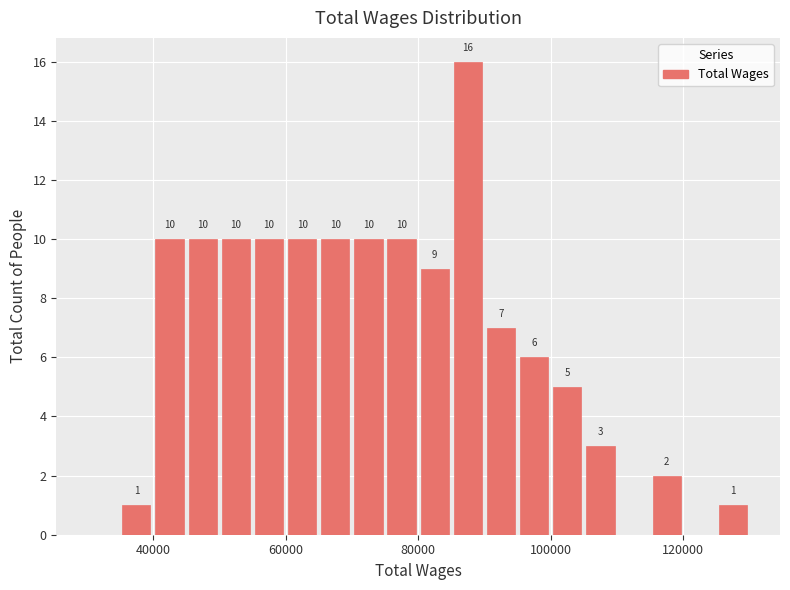

Around what value on the x-axis is the tallest bar? Give the approximate position of its centre, as read against the axis.

88000